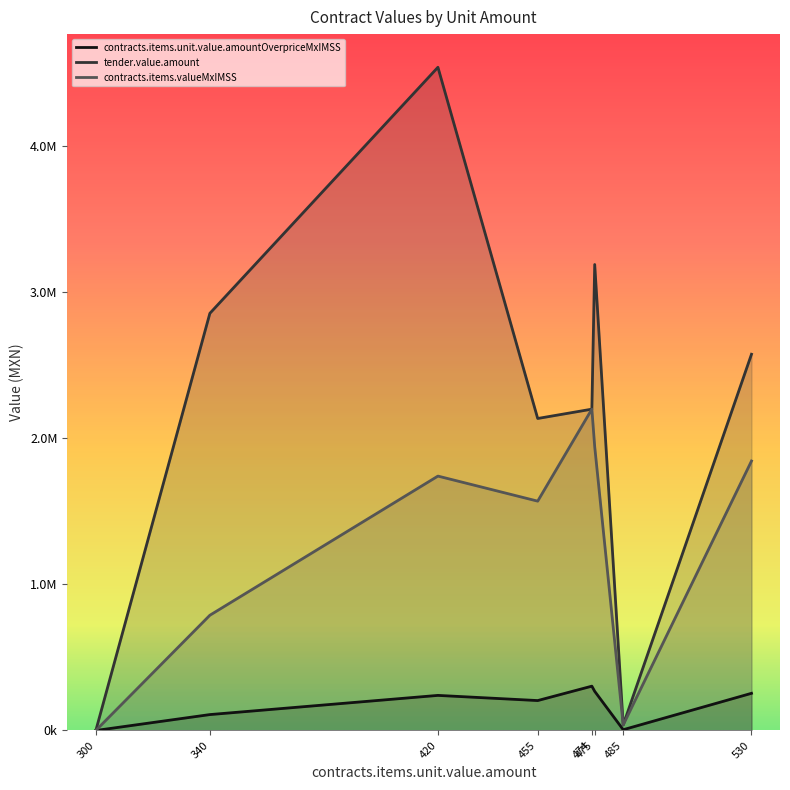

Which category has the lowest value in the contracts.items.unit.value.amountOverpriceMxIMSS series?

300